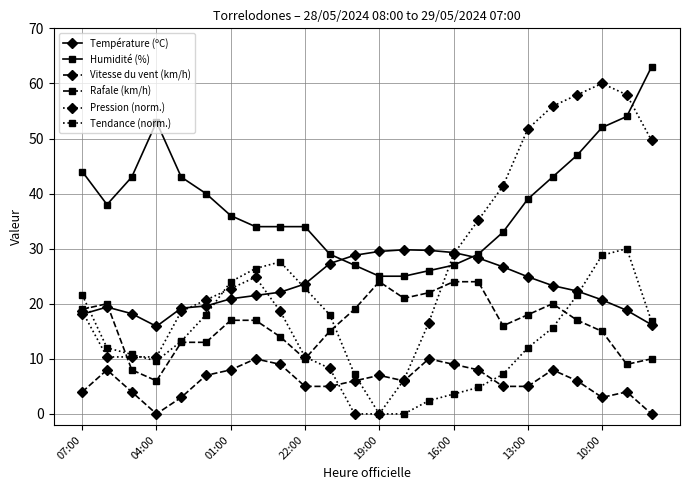

True or false: Humidité (%) and Tendance (norm.) intersect in this chart.

False